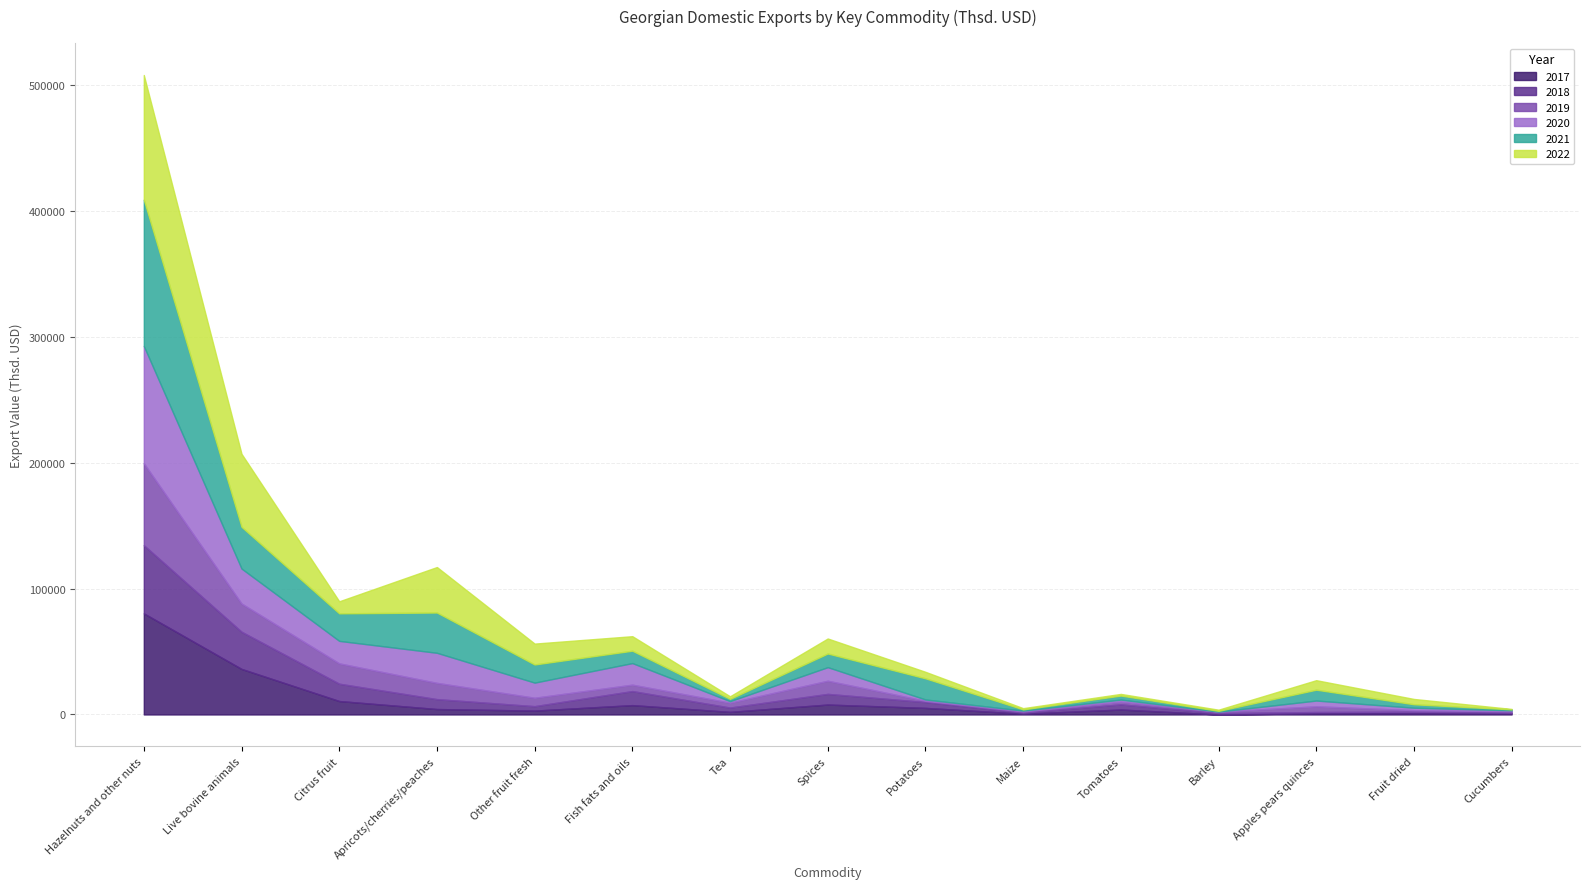

Reading right to left, extract all data points from this chart.

2017: 840.4	912.5	890.0	0.0	3902.5	607.9	5205.3	7855.2	2050.1	7401.1	3058.5	4296.8	10659.5	36159.6	80255.9
2018: 638.8	1268.8	1043.5	1068.7	4125.2	864.7	4639.0	8467.0	3417.1	11158.5	3508.6	7859.4	13748.8	29533.1	54136.6
2019: 1104.9	1232.2	4533.2	1140.0	2124.4	967.0	977.0	10445.3	3860.0	5077.1	6674.3	12911.8	16150.7	22378.1	65064.7
2020: 727.0	1947.7	4578.2	55.0	1660.9	621.9	1072.0	10790.4	1238.7	17150.9	12033.7	23893.4	17869.0	27800.0	93119.6
2021: 764.5	2732.4	8608.0	612.1	3187.1	966.6	16793.7	10842.7	1803.3	9830.9	14405.6	31977.3	21852.3	33115.1	116185.6
2022: 308.2	4215.0	7555.4	909.4	1311.2	968.8	5167.7	11919.8	2050.8	11526.5	16583.8	36114.1	9576.4	57970.9	98982.7